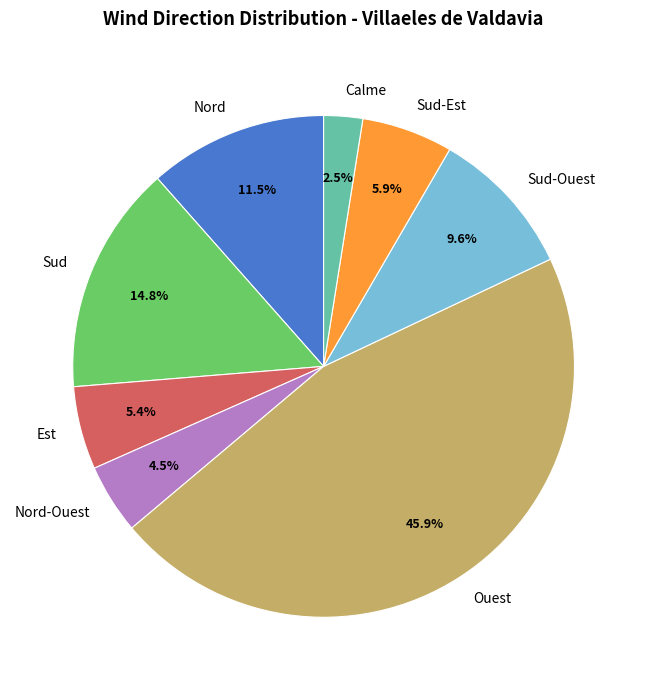

How many slices are in this pie chart?

8